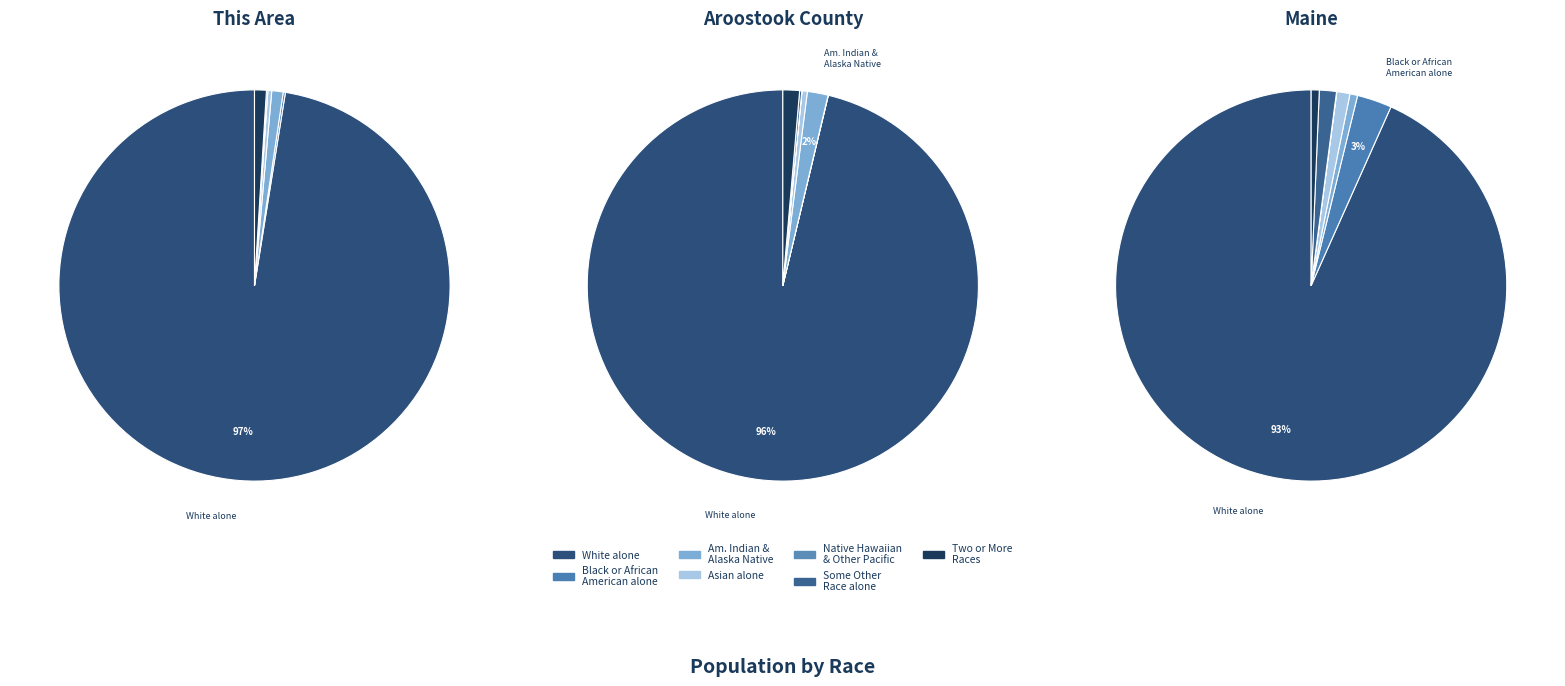

To the nearest percent, what is the difference between the Some Other Race alone and White alone slice percentages?

97%